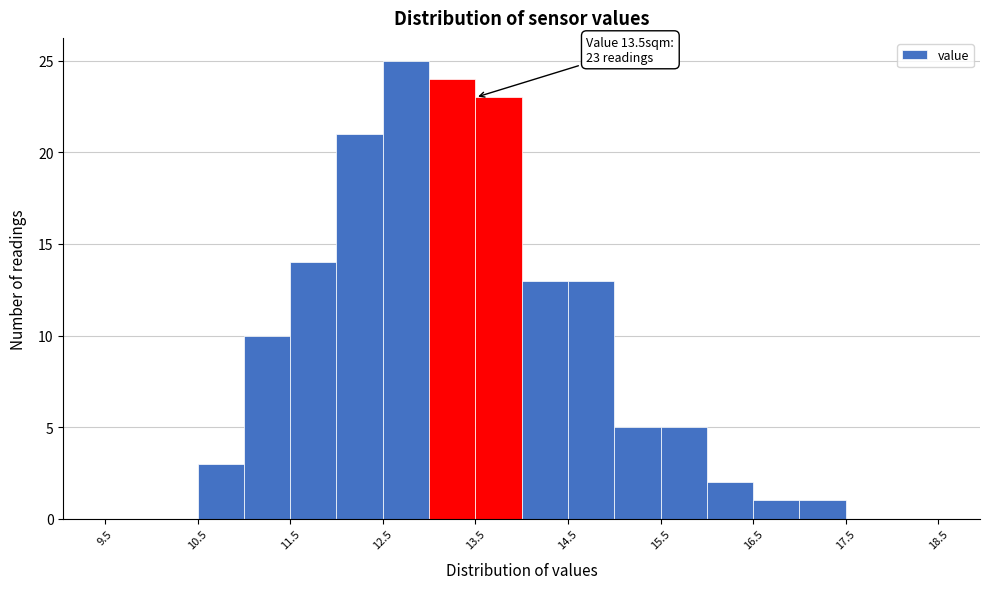

Over which range of the x-axis is the bar tallest?

12.5 to 13.0